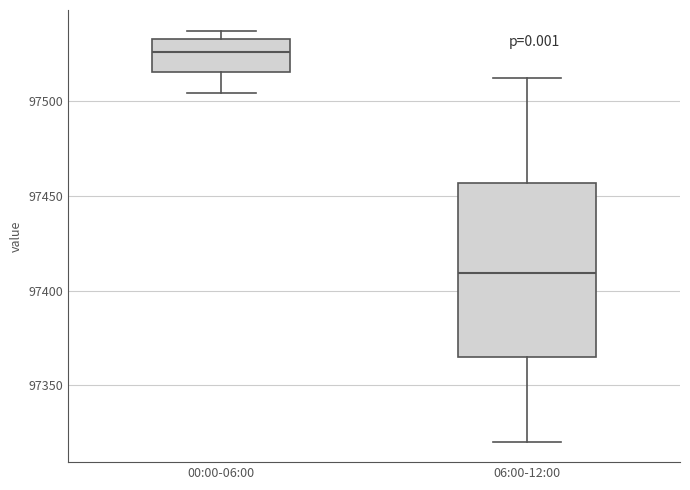

Reading left to right, read every box against the y-axis: the position of its median line, the range the box covers, and the ends of its whiskers. The values are not printed on the chart, so give them approximately, as read against the axis.

00:00-06:00: median 97525, box 97515 to 97535, whiskers 97505 to 97535 (just above the box's upper edge)
06:00-12:00: median 97410, box 97365 to 97455, whiskers 97320 to 97510